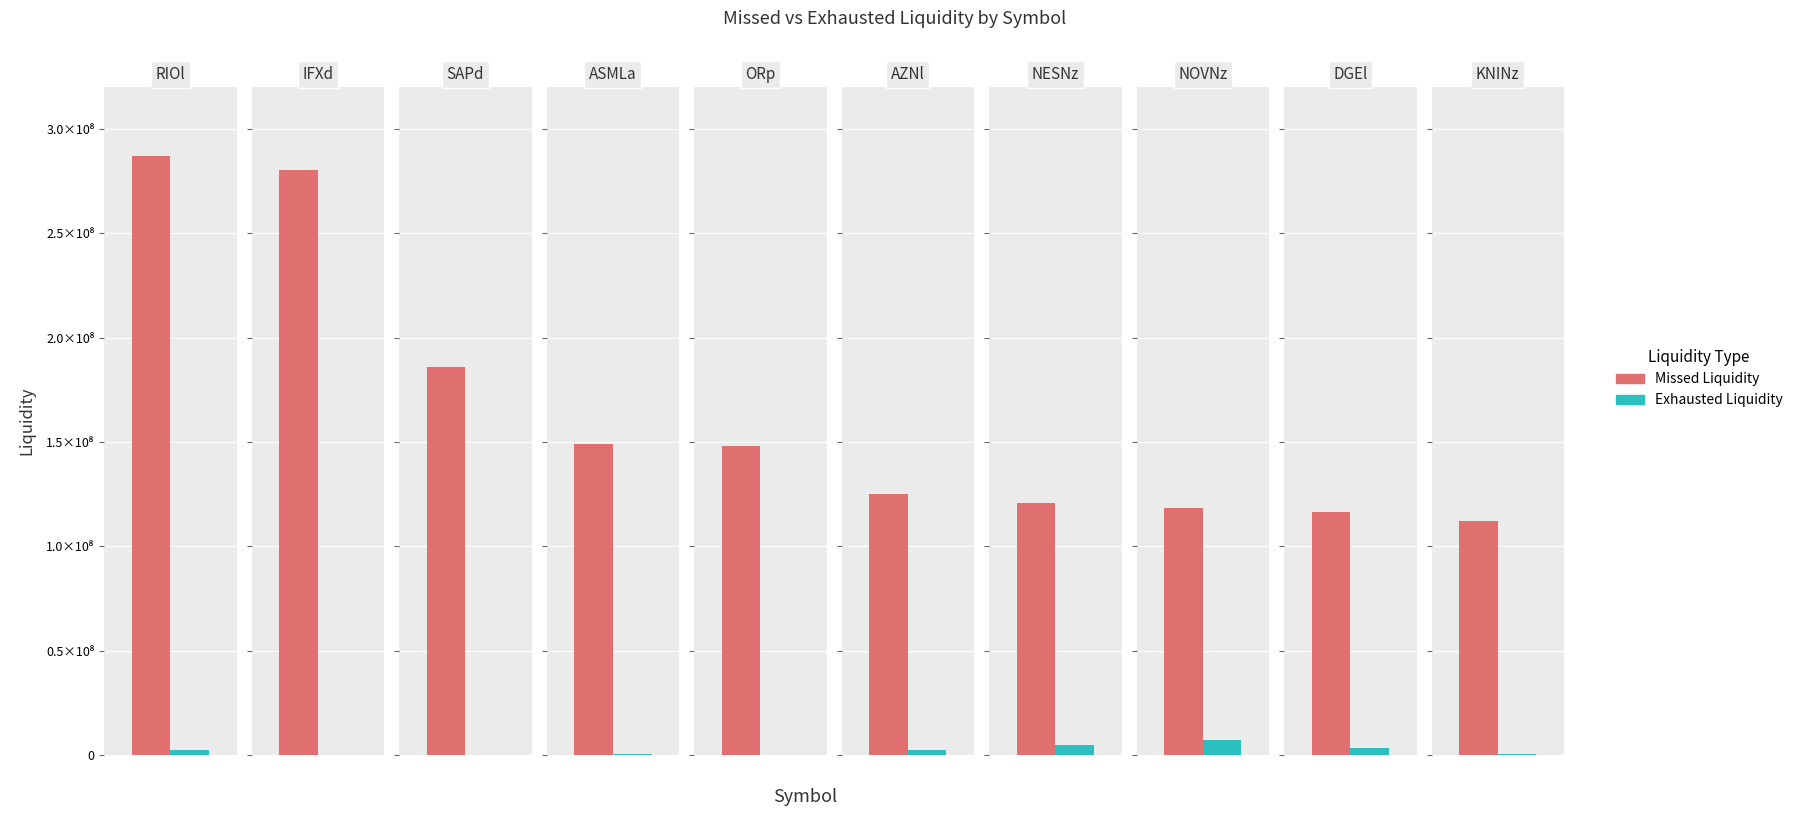

How many values in the Exhausted Liquidity series exceed 2331888?

4